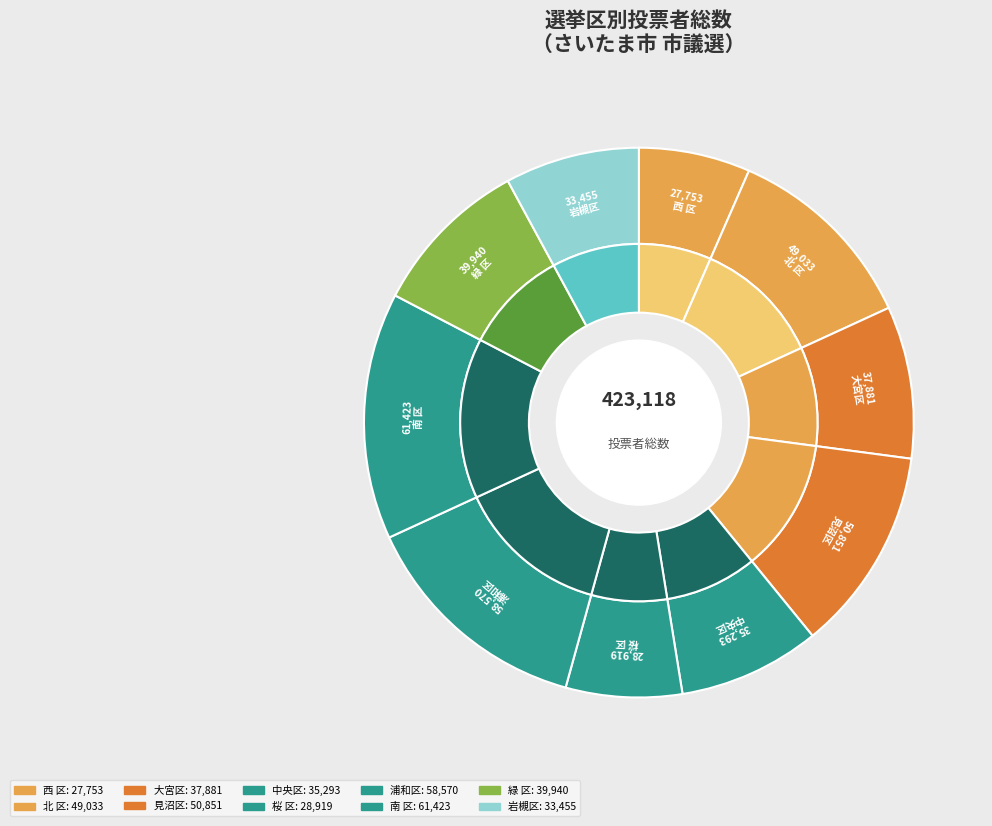

Is it true that 岩槻区 is 8% of the pie?

True